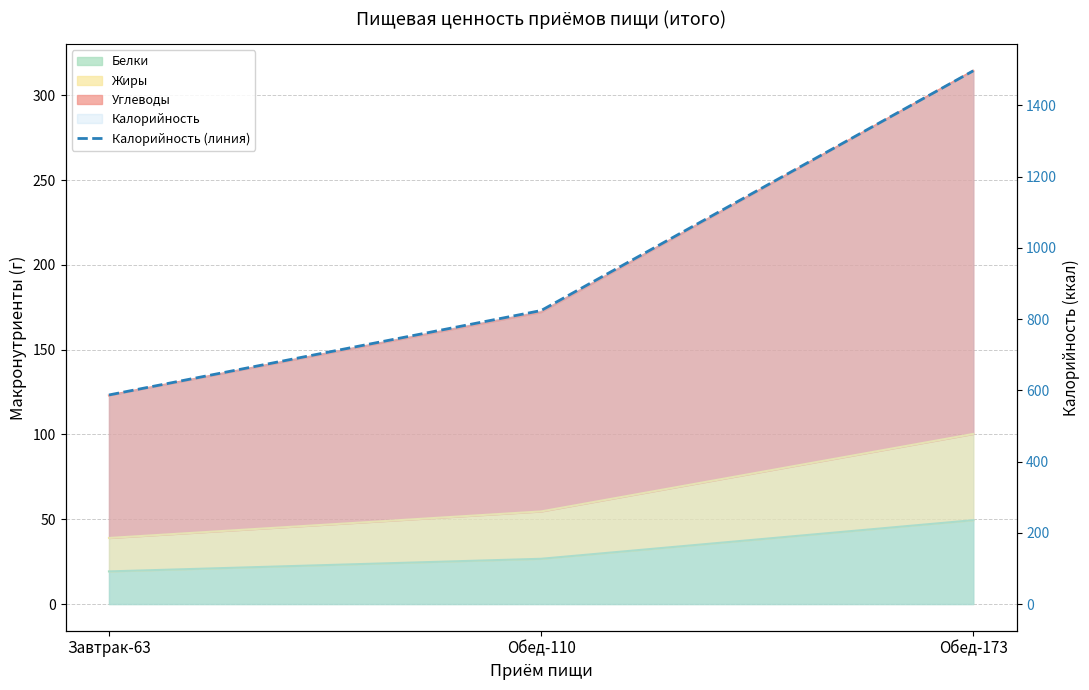

True or false: the data shows 450 at Обед-173.

False